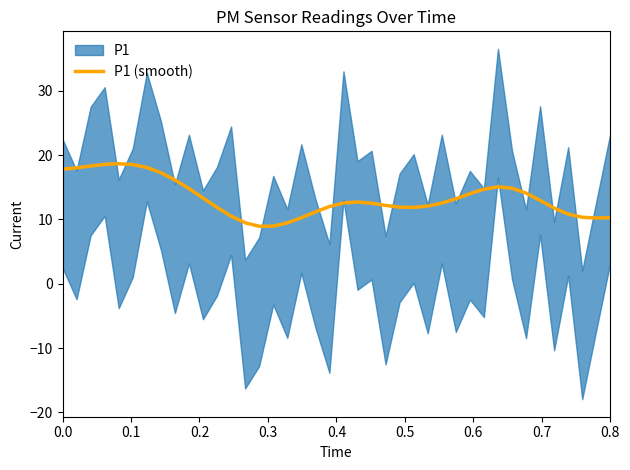

What is the maximum value for P1 (smooth)?

18.7